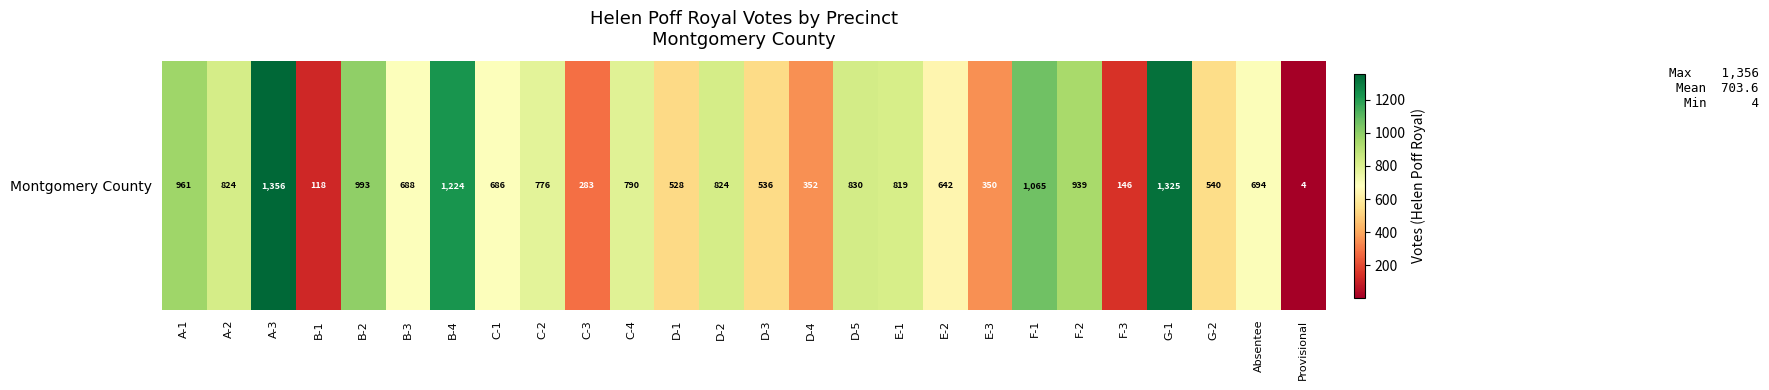

What is the smallest value displayed?

4